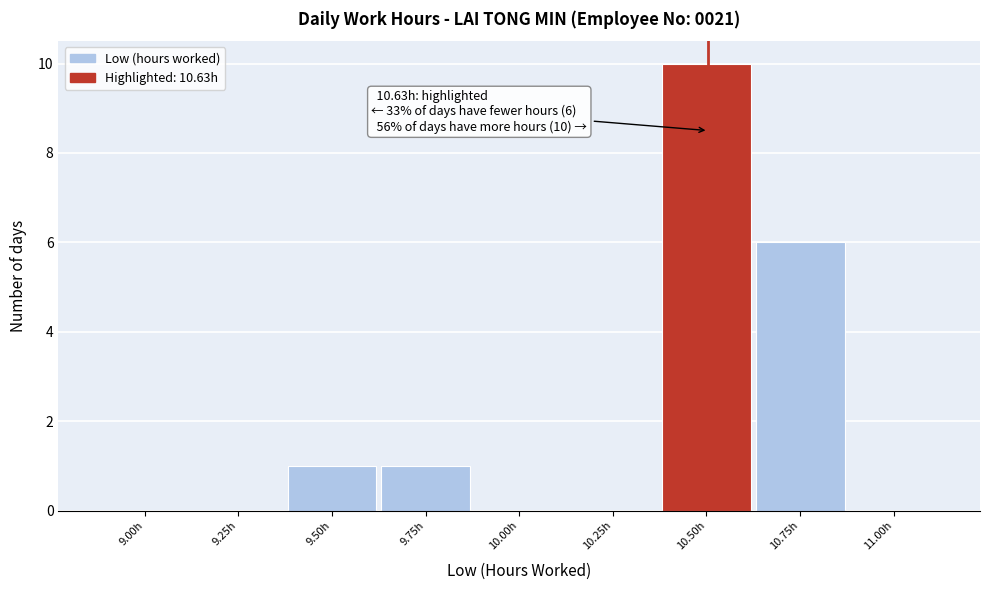

Reading right to left, what are all the values shown in this chart?

11.00h=0	10.75h=6	10.50h=10	10.25h=0	10.00h=0	9.75h=1	9.50h=1	9.25h=0	9.00h=0